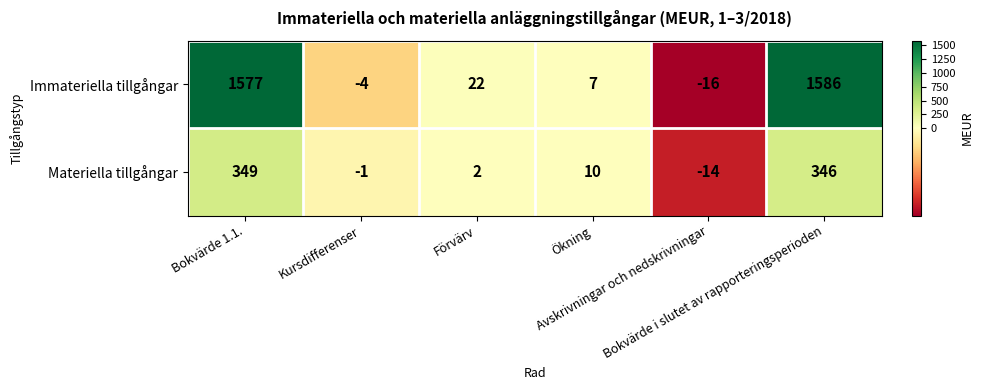

What is the difference between the highest and lowest values at Avskrivningar och nedskrivningar?

2